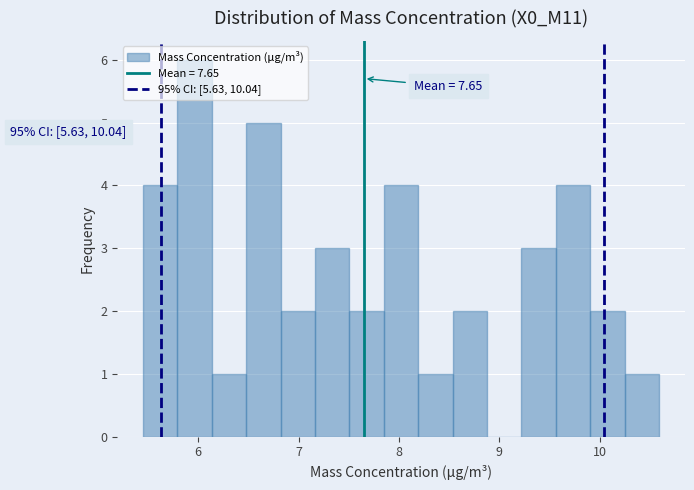

Read against the x-axis, roughly where is the centre of the tallest bar?

6.0